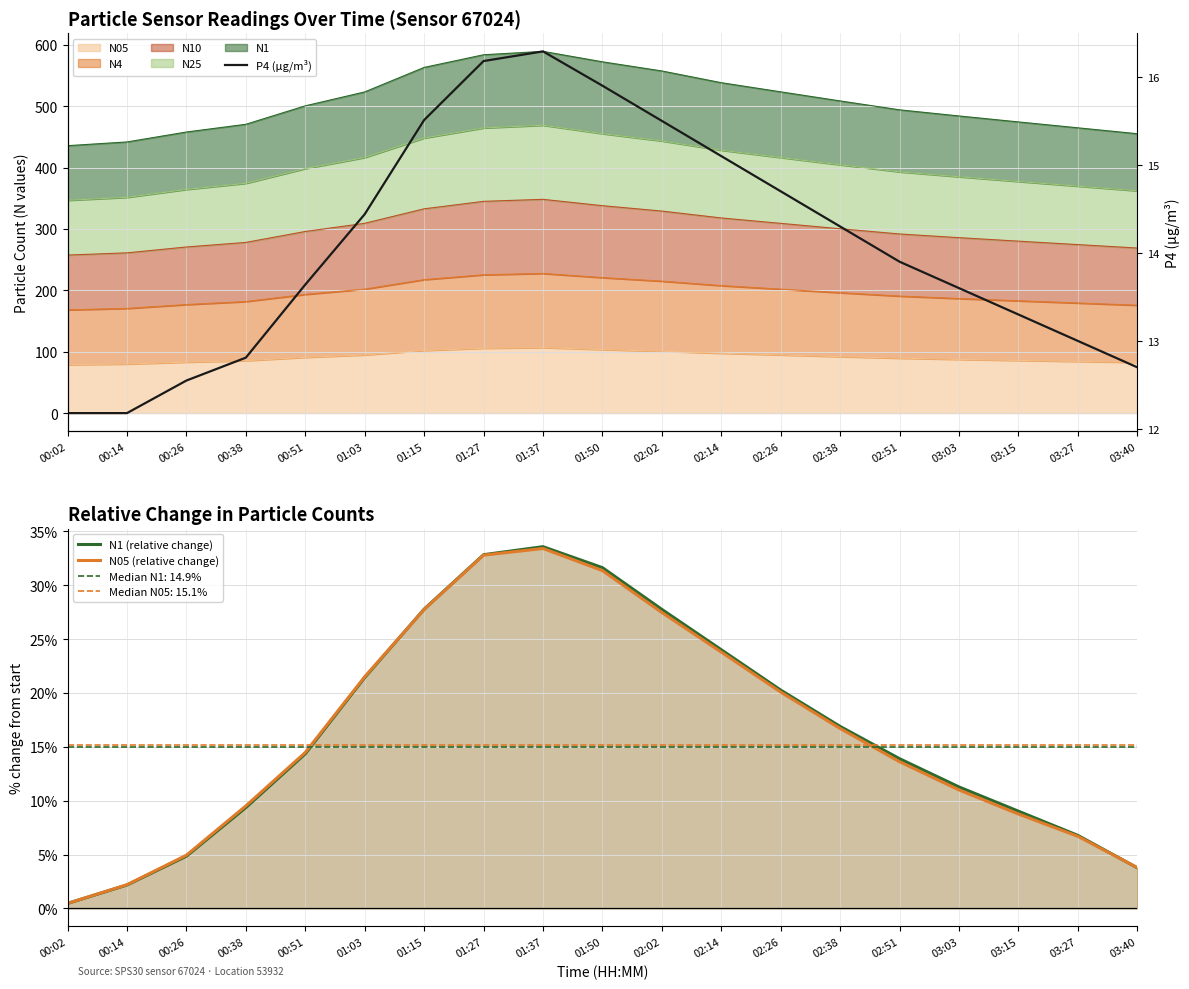

What is the value of the P4 (µg/m³) point at the 10th from the left?

15.9